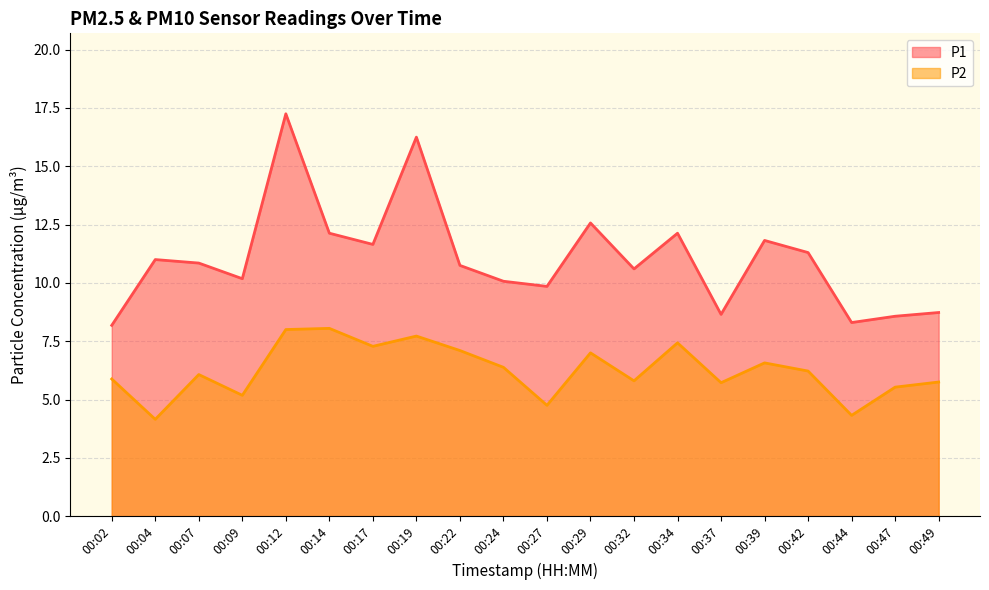

What value does the P1 series have at 00:09?

10.2